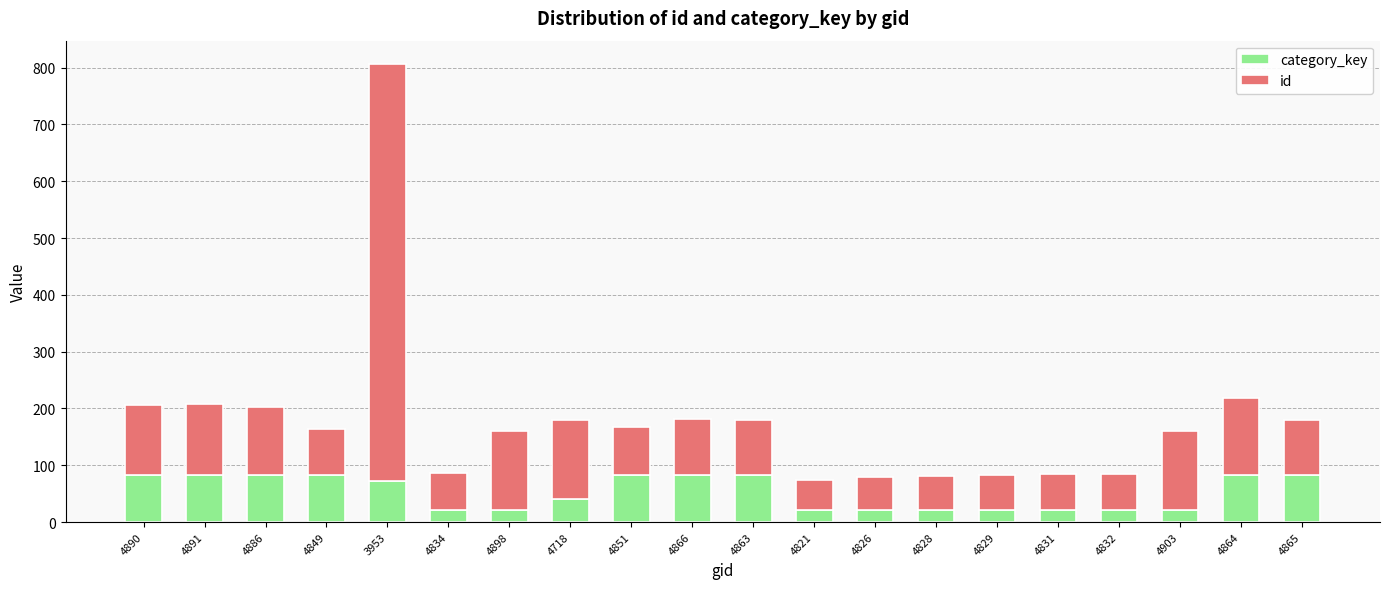

The value of category_key at 4718 is 41. True or false?

True